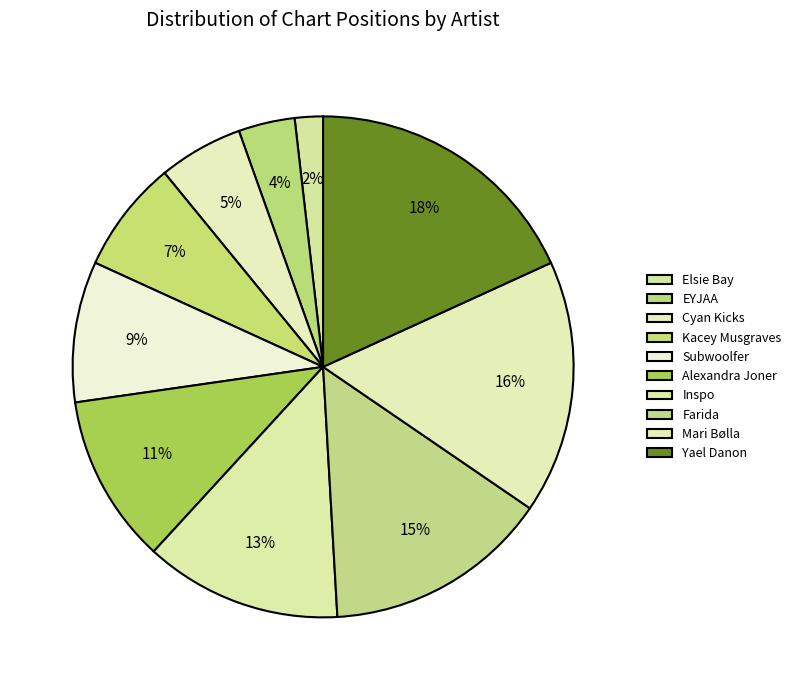

Is it true that Mari Bølla is 9% of the pie?

False